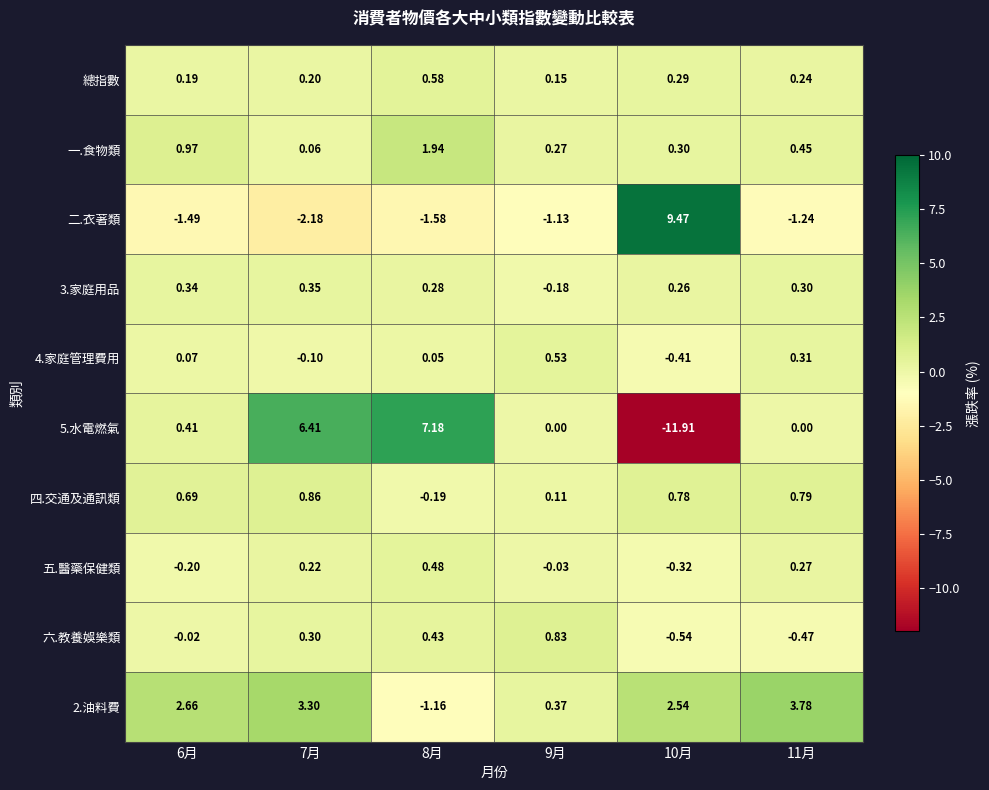

Is the value of 2.油料費 at 8月 greater than the value of 5.水電燃氣 at 9月?

No